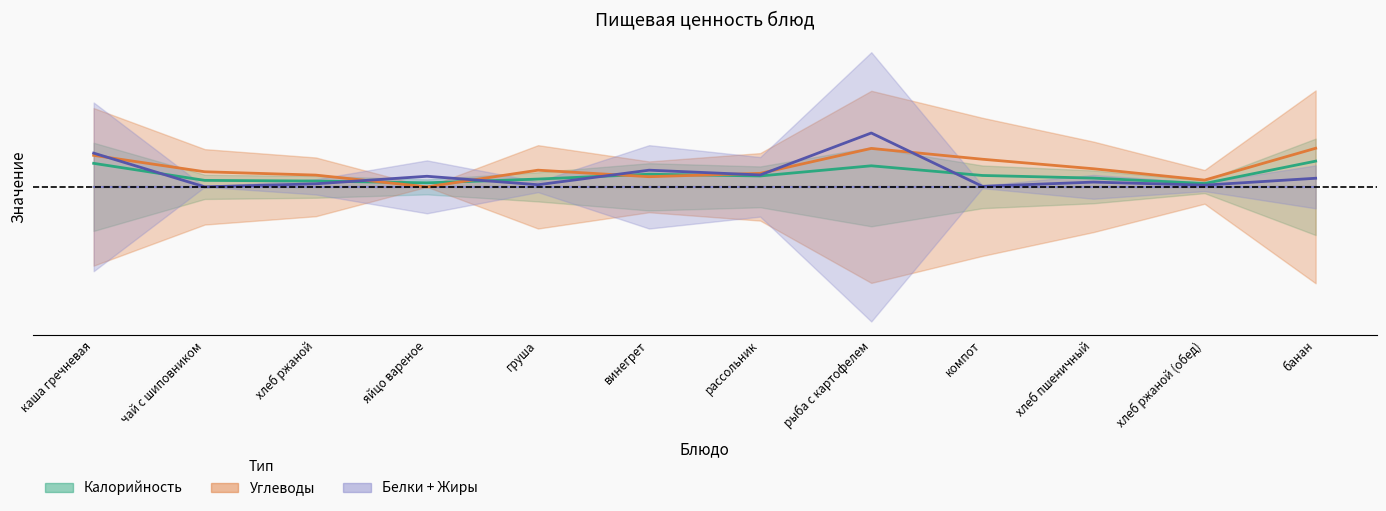

What is the highest value of the Белки + Жиры series?

8.1